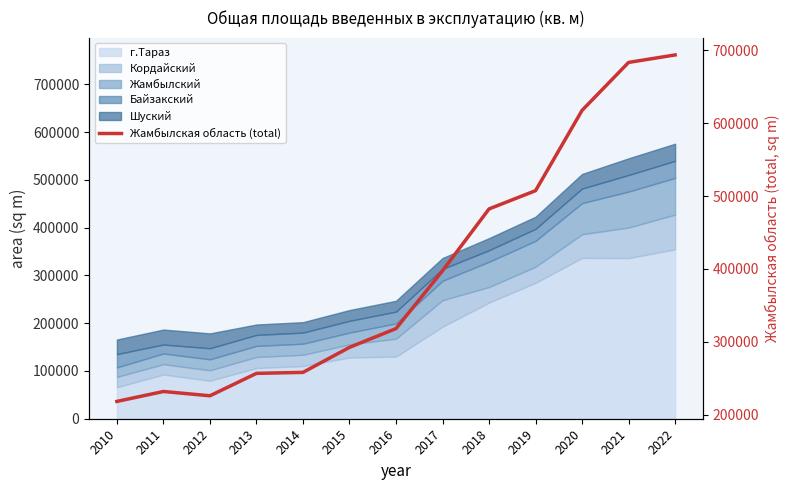

Approximately how many times larger is the value at 2016 compared to 2018?

0.7